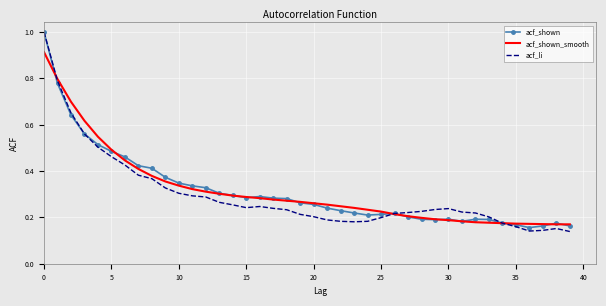

What are all the series names shown in the legend?

acf_shown, acf_shown_smooth, acf_li